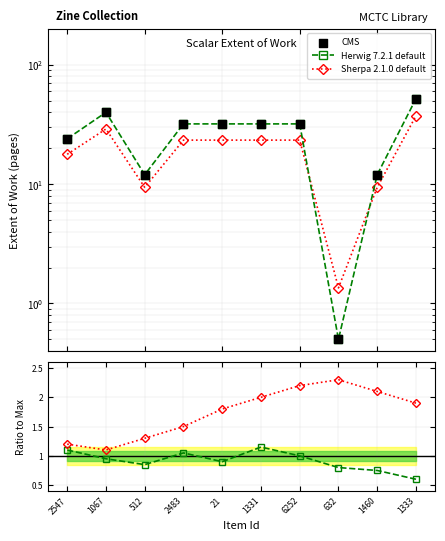

Which series contains the lowest Y value?

Herwig 7.2.1 default